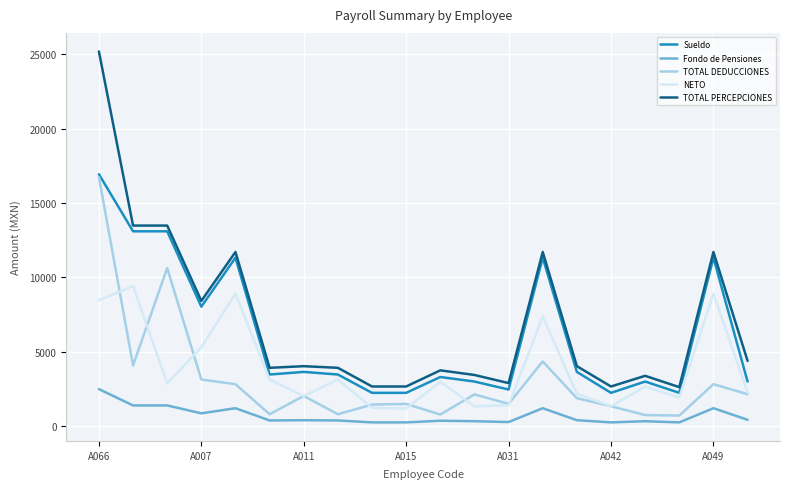

Which series has the widest spread of values?

TOTAL PERCEPCIONES